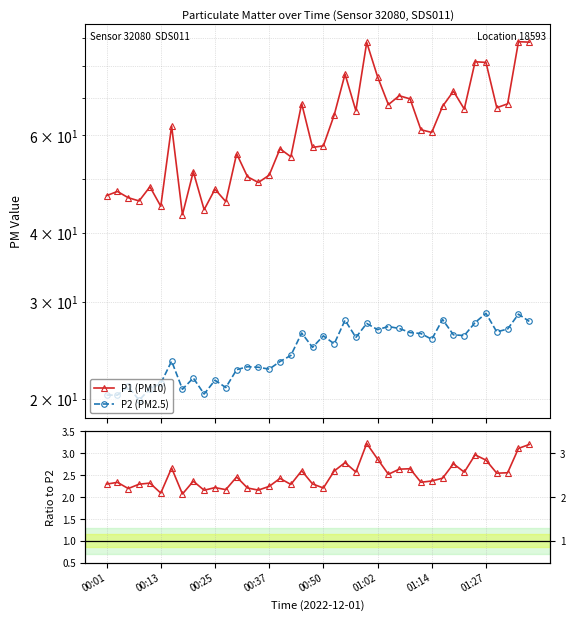

Rank the series at 00:01 from highest to lowest value.

P1 (PM10), P2 (PM2.5), P1/P2